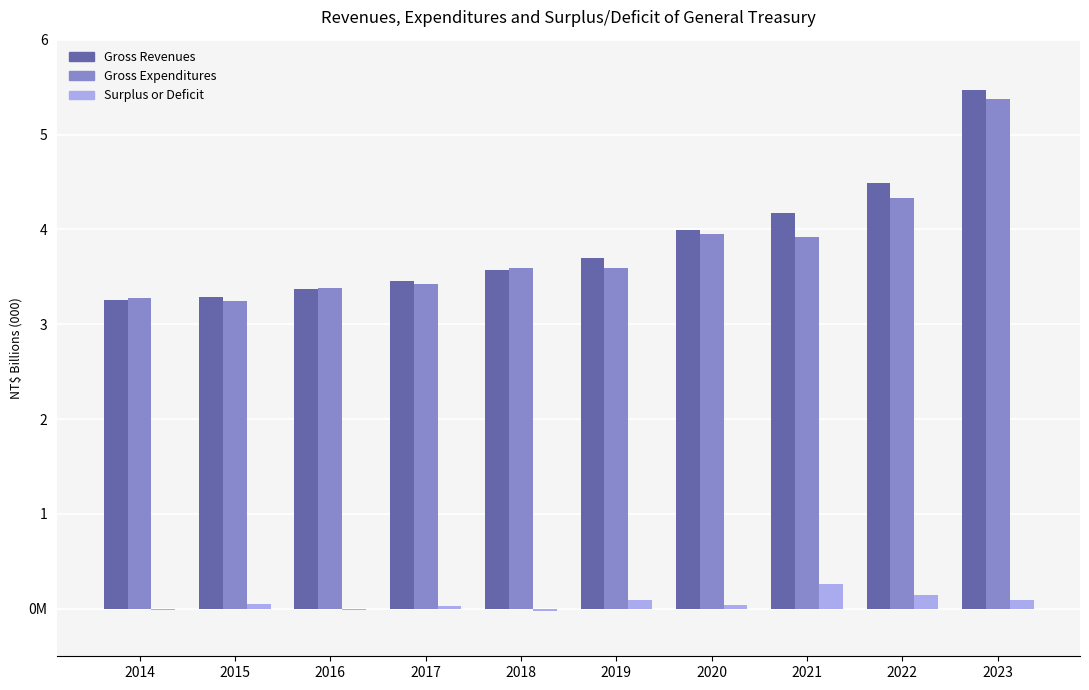

What are all the series names shown in the legend?

Gross Revenues, Gross Expenditures, Surplus or Deficit